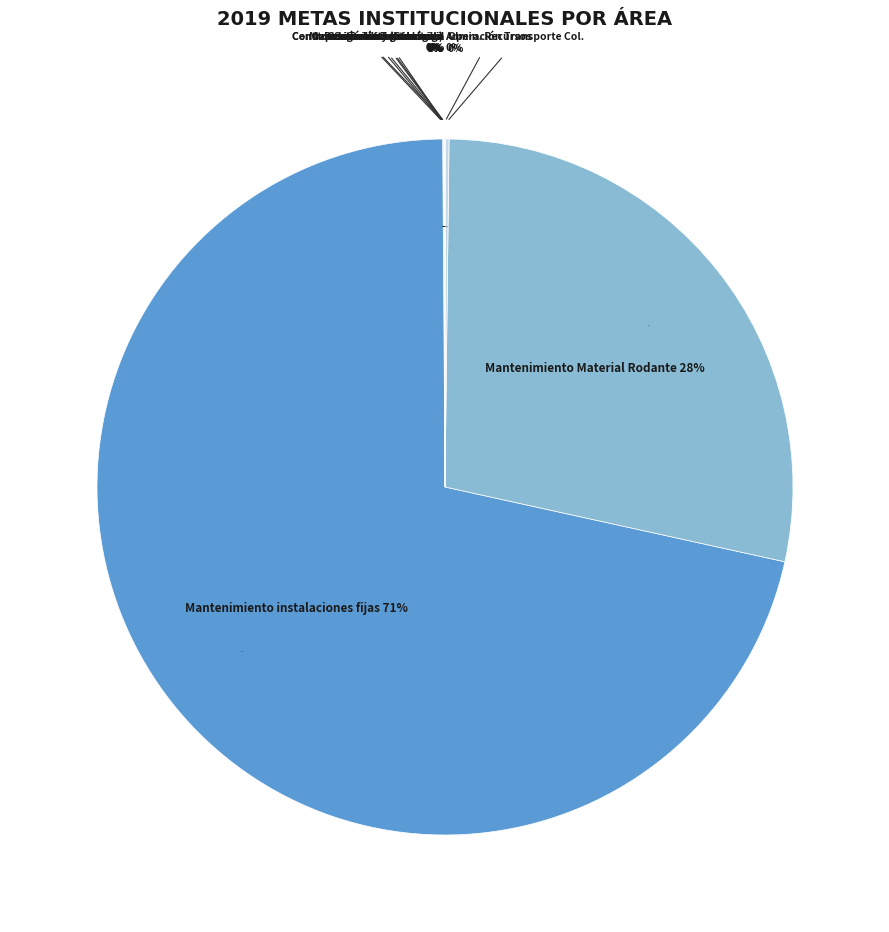

What is the change in value from Desarrollo Tecnológico to Mantenimiento instalaciones fijas?

+552038